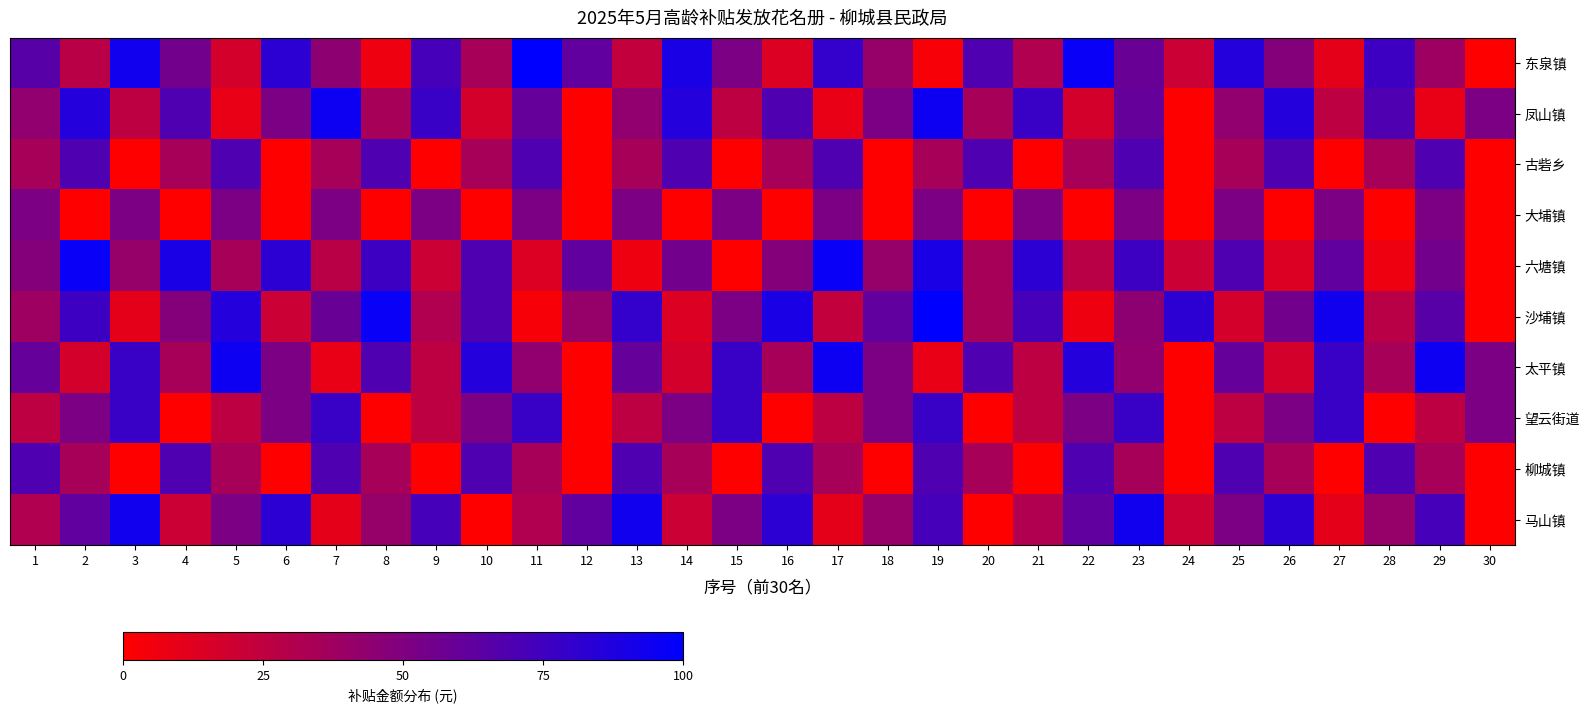

Which series has the widest spread of values?

东泉镇